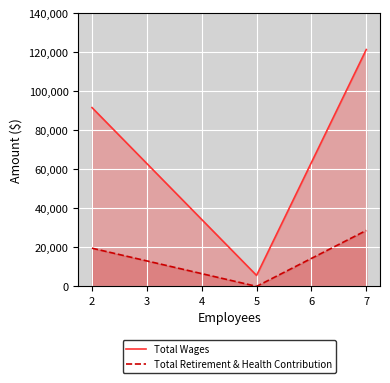

Where is Total Retirement & Health Contribution nearest to the value 14335?

2